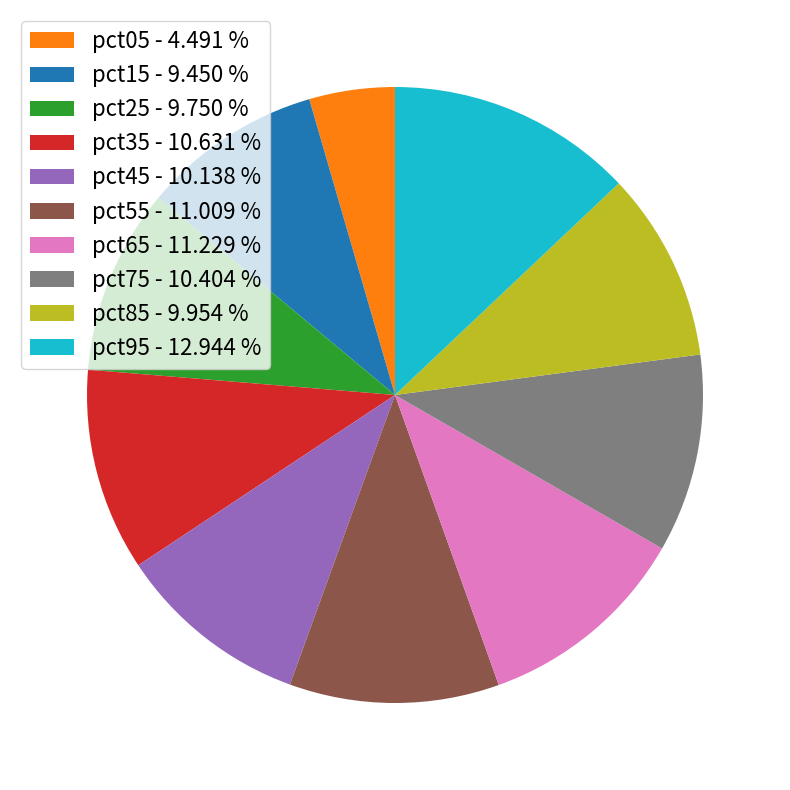

How many slices are in this pie chart?

10